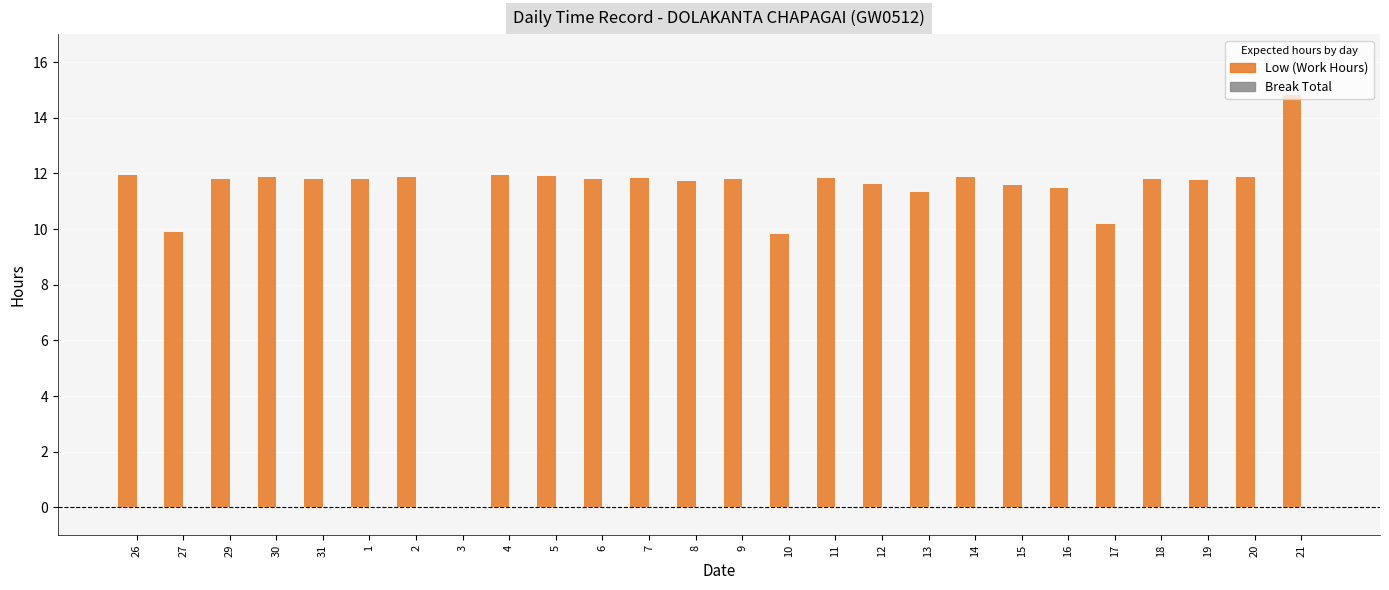

Are the bars horizontal?

No